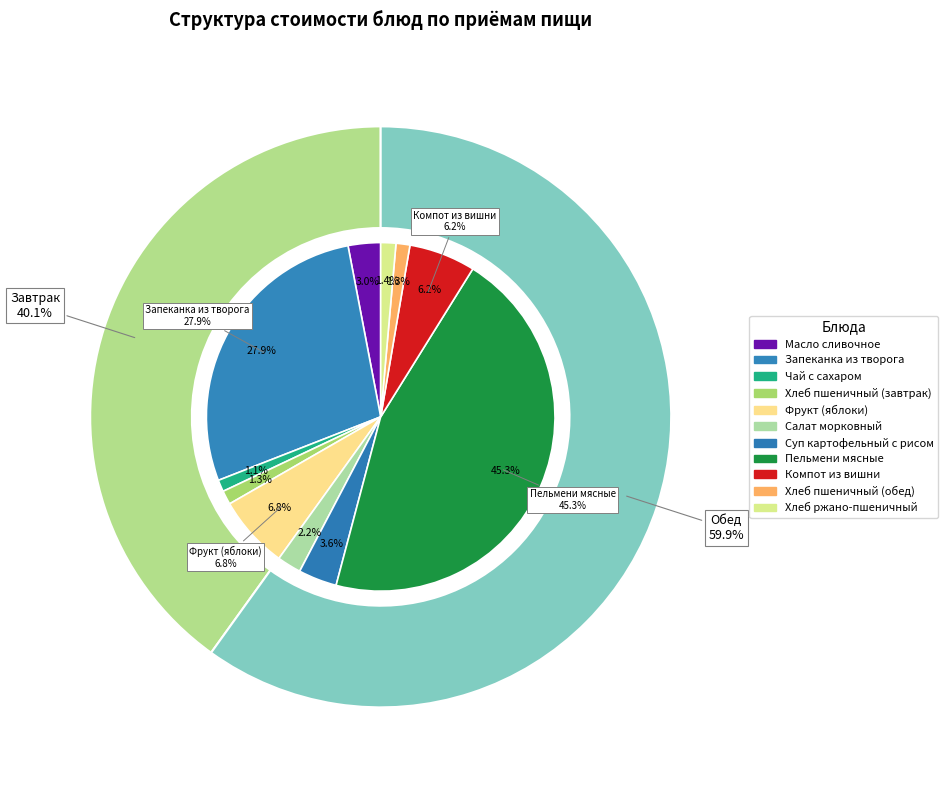

To the nearest percent, what percentage of the pie is Суп картофельный с рисом?

4%